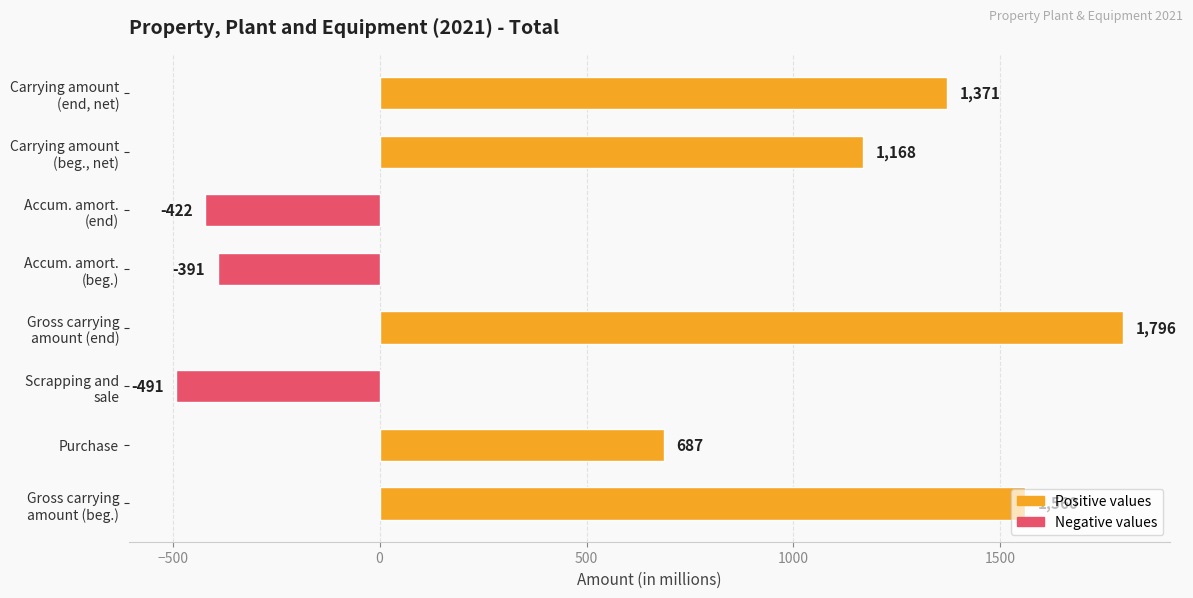

Where is the data nearest to the value 652?

Purchase